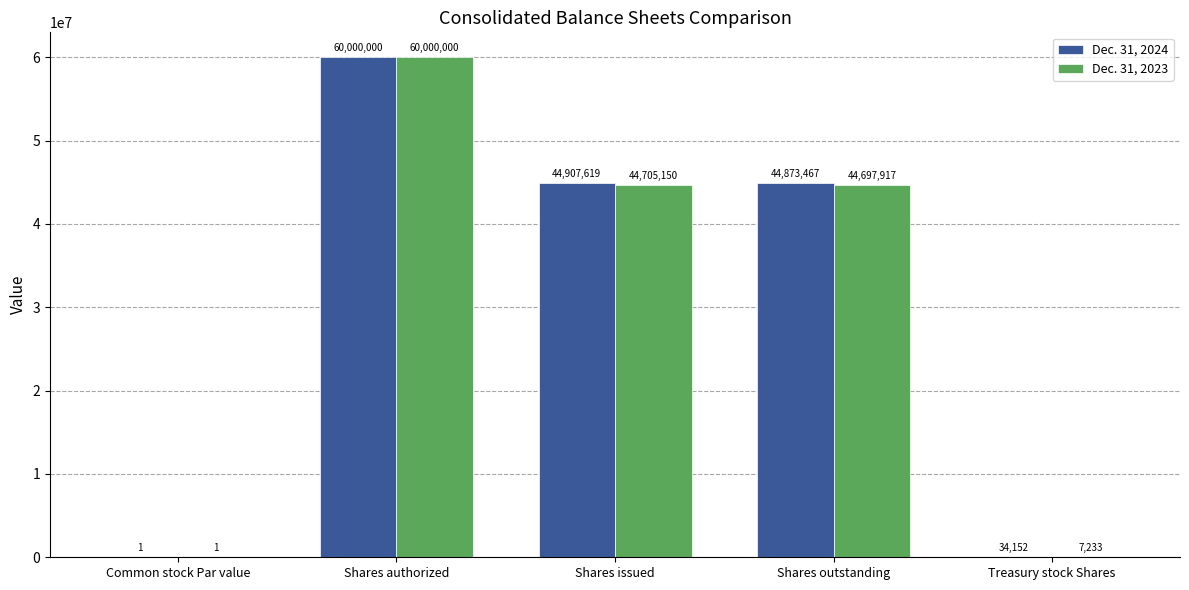

Reading left to right, what are all the values shown in this chart?

Dec. 31, 2024: 1	60000000	44907619	44873467	34152
Dec. 31, 2023: 1	60000000	44705150	44697917	7233